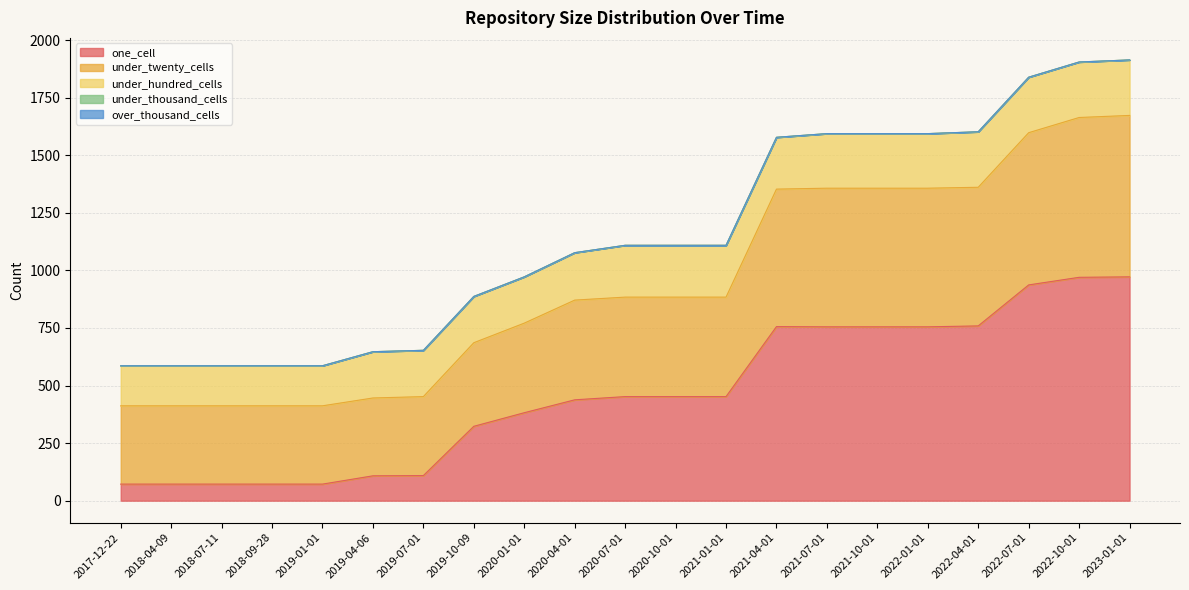

What is the lowest value of the under_hundred_cells series?

174